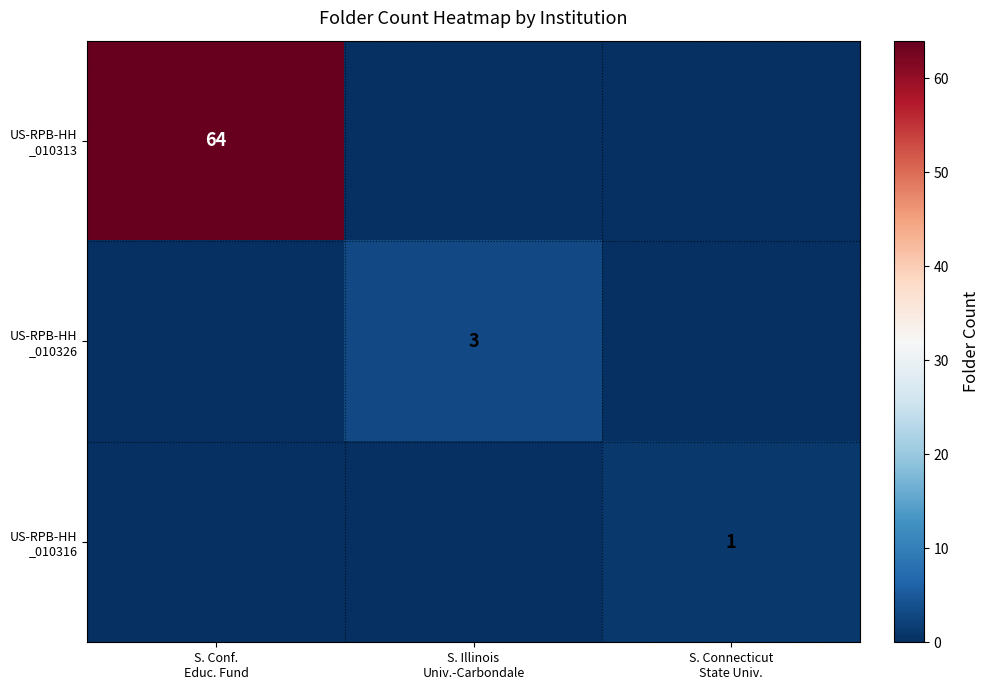

Which series has the largest total across all categories?

US-RPB-HH _010313